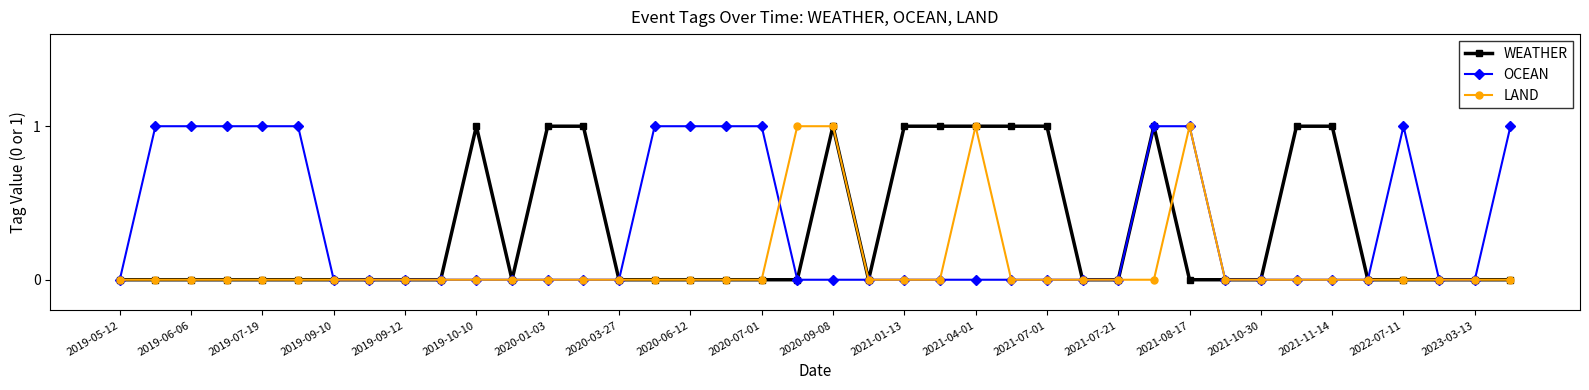

The WEATHER series shows 0 at 2019-09-12. True or false?

True